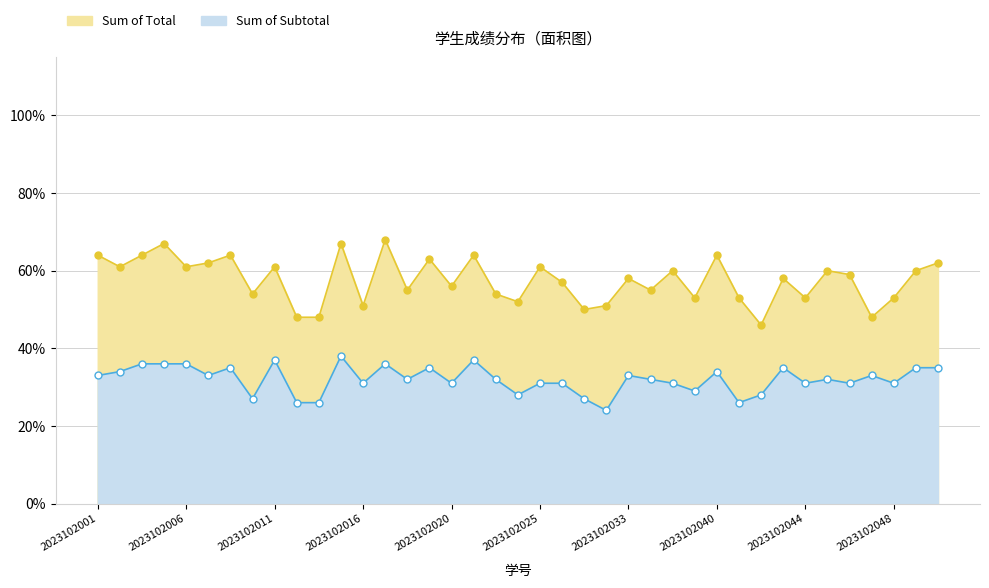

At how many categories does at least one series exceed 0?

39